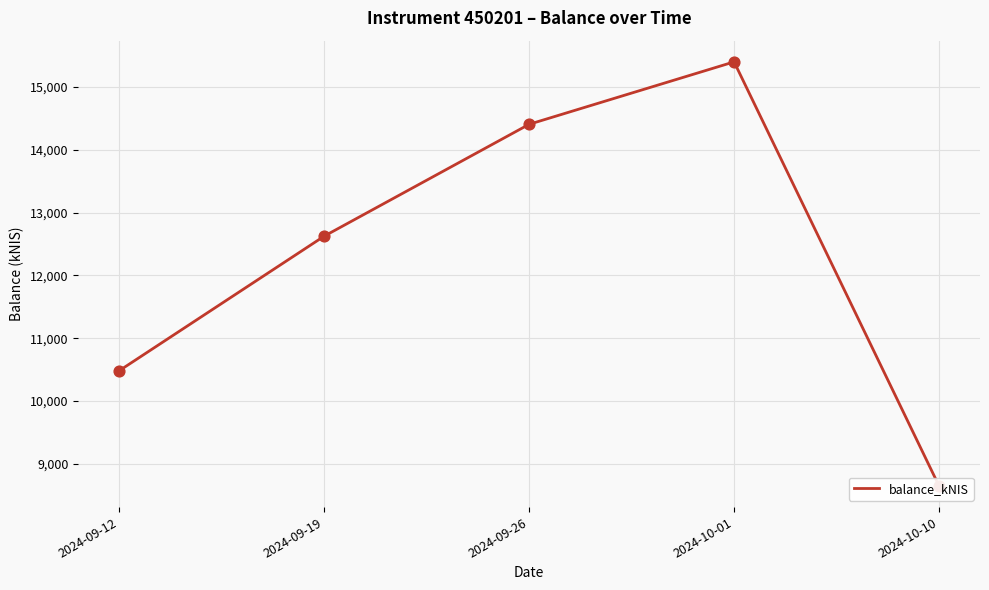

Between 2024-09-19 and 2024-10-10, which is larger?

2024-09-19